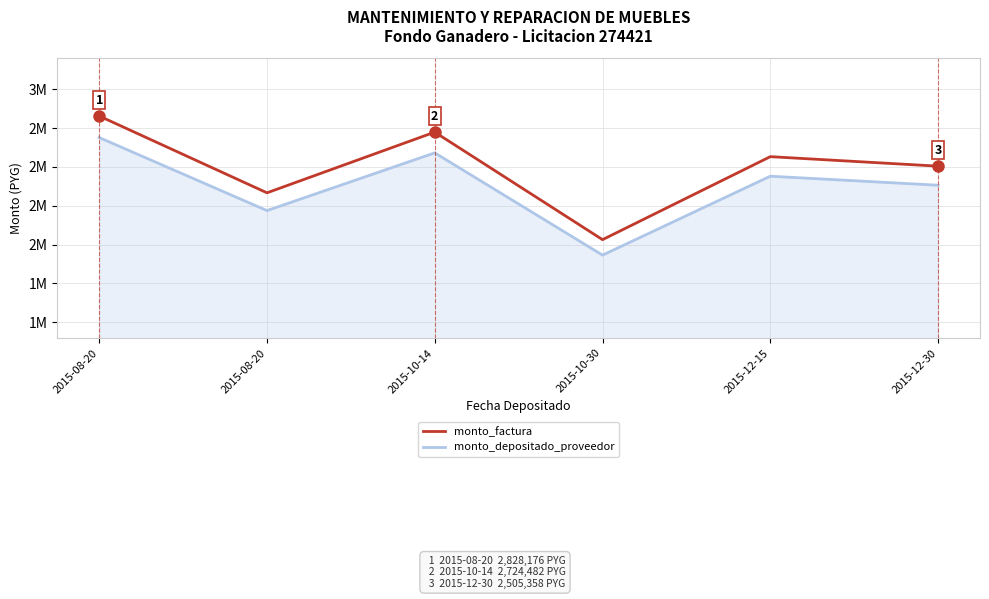

True or false: monto_factura and monto_depositado_proveedor cross at least once.

False